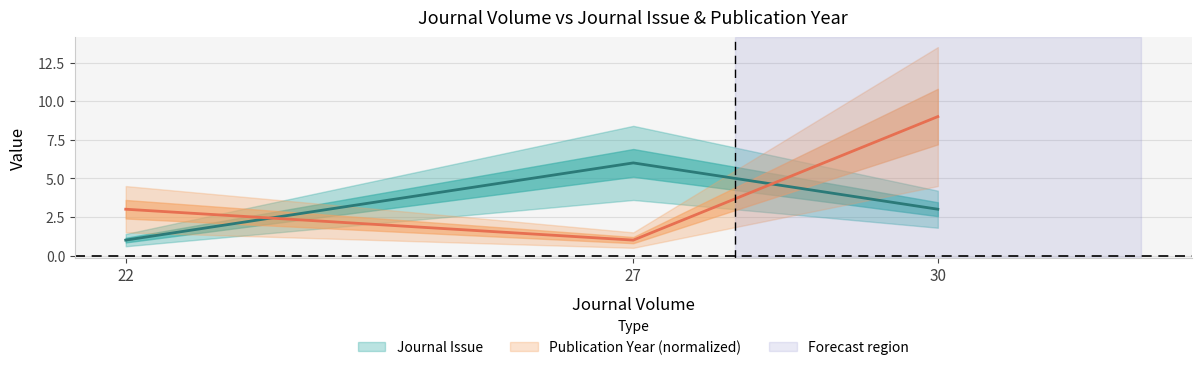

Which has a higher value, 30 or 27?

27